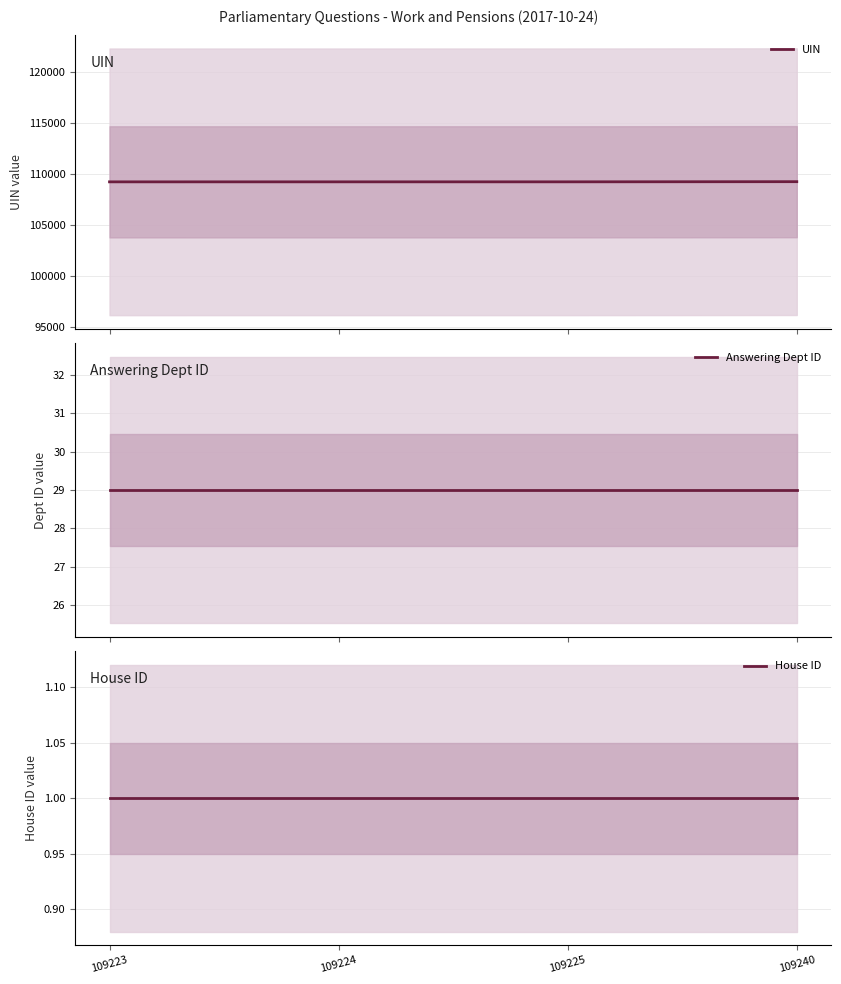

True or false: UIN and Answering Dept ID intersect in this chart.

False